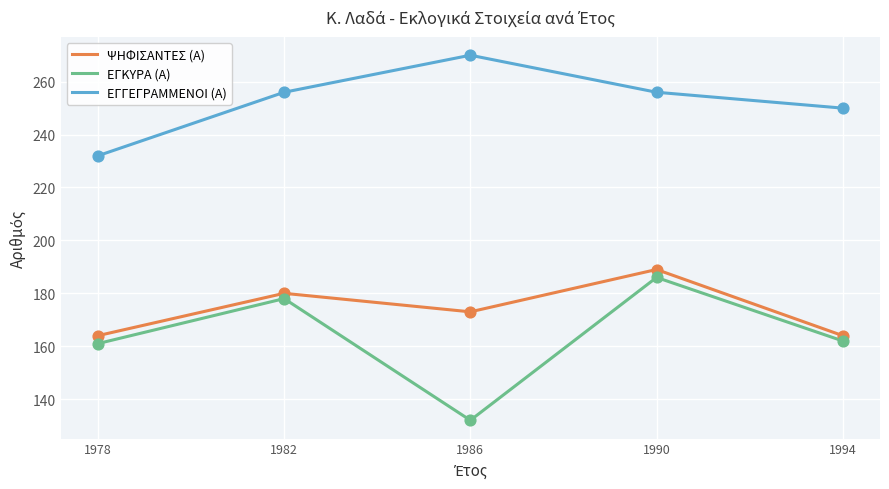

At which category is the sum across all series the highest?

1990